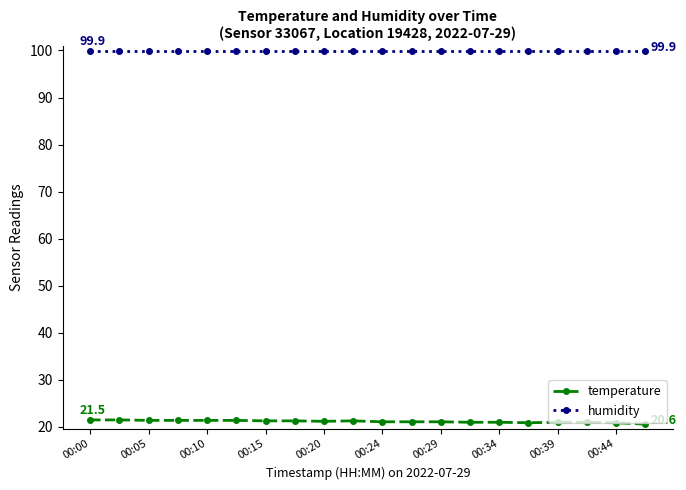

Which series has the largest range (max minus min)?

temperature